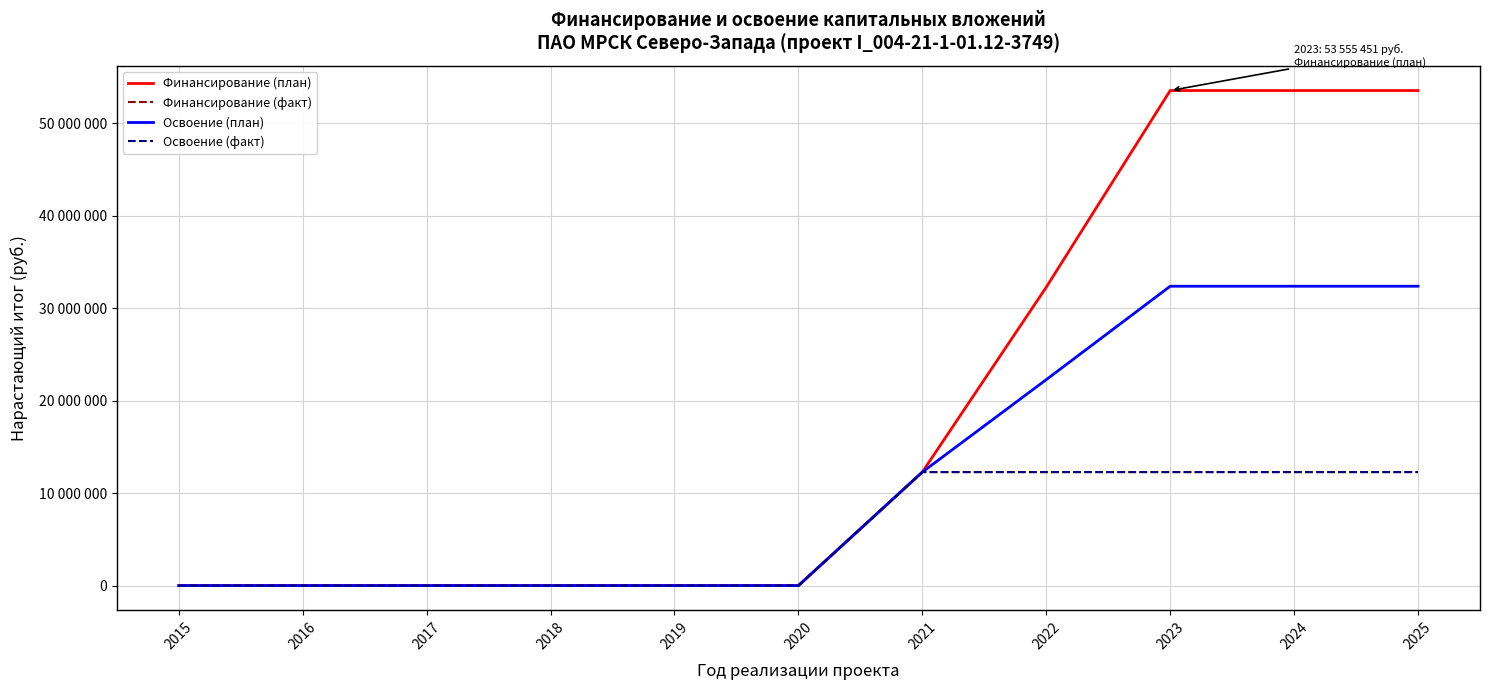

Reading left to right, extract all data points from this chart.

Финансирование (план): 0	0	0	0	0	0	12280744	32280744	53555451	53555451	53555451
Финансирование (факт): 0	0	0	0	0	0	12280744	12280744	12280744	12280744	12280744
Освоение (план): 0	0	0	0	0	0	12280744	22280744	32386969	32386969	32386969
Освоение (факт): 0	0	0	0	0	0	12280744	12280744	12280744	12280744	12280744